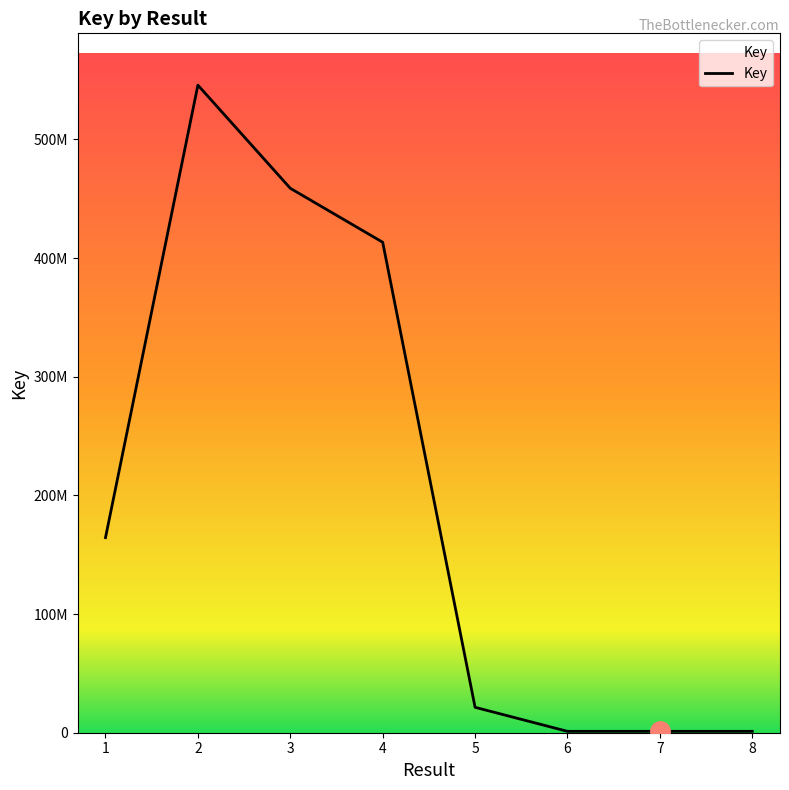

True or false: the data shows 1793974 at 7.

False